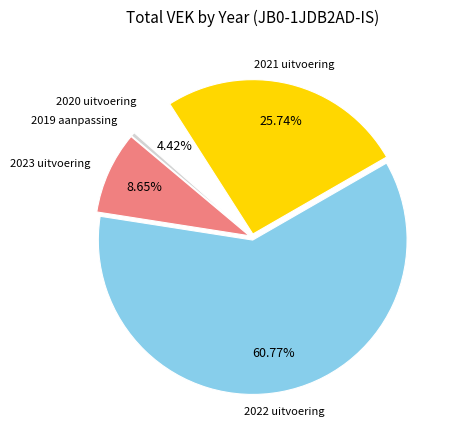

Count the number of slices in the pie.

5